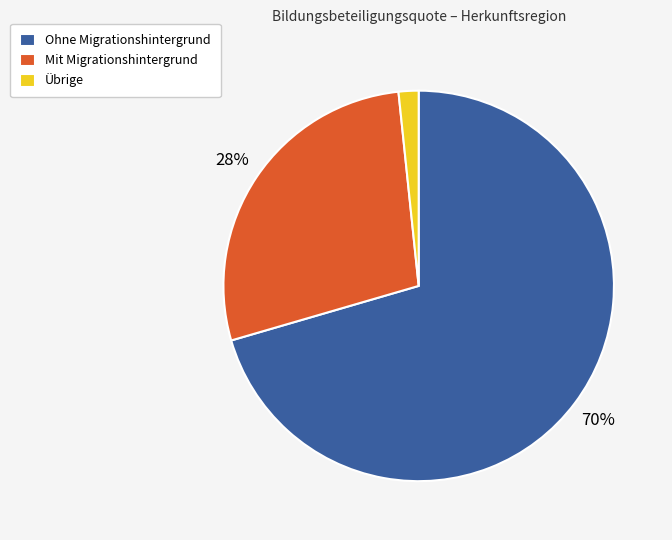

What percentage is the Übrige slice, to the nearest percent?

2%